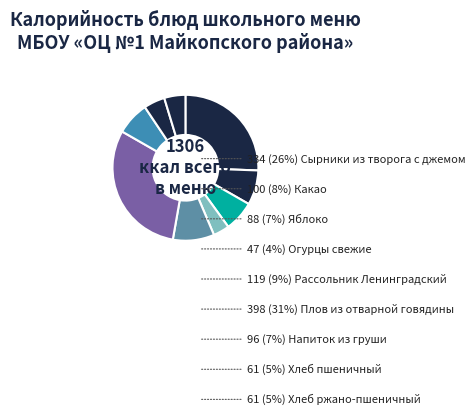

How many segments does this pie chart have?

9